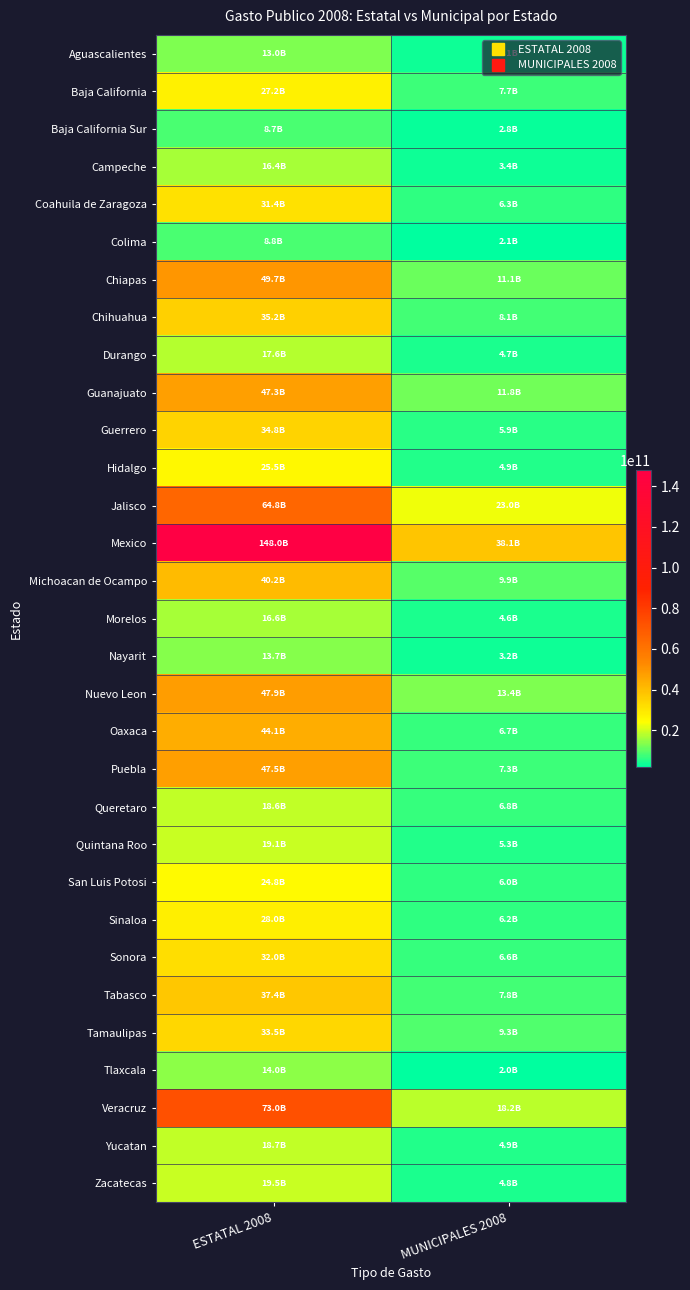

At which category is the sum across all series the highest?

ESTATAL 2008